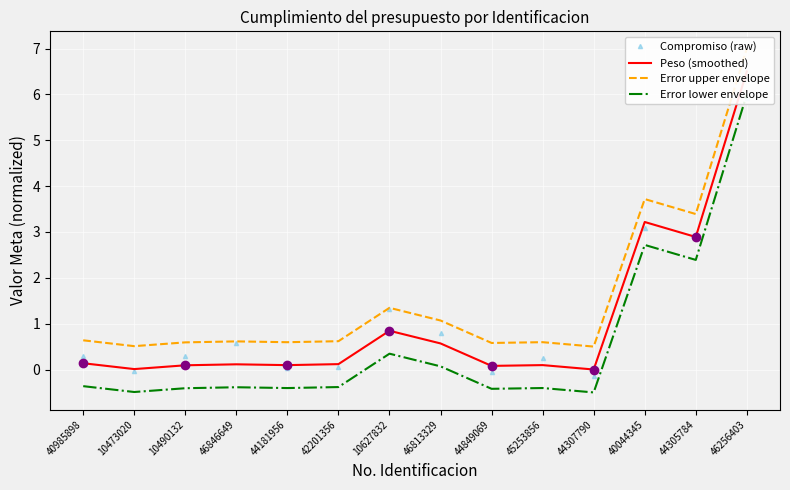

At 10473020, list the series in order from largest to smallest.

Error upper envelope, Peso (smoothed), Compromiso (raw), Error lower envelope